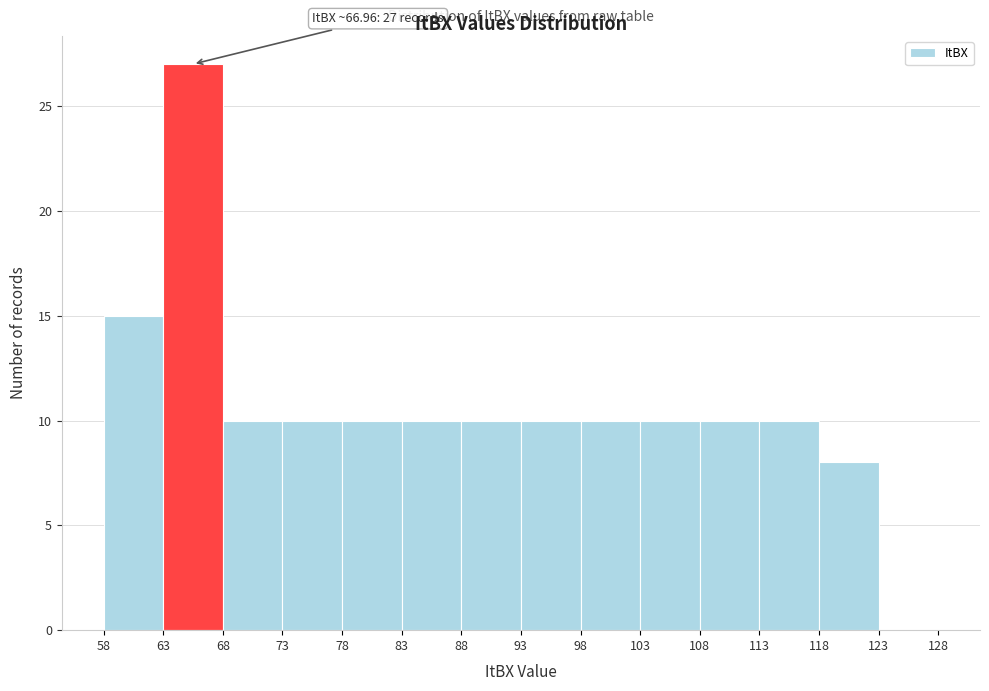

Which range on the x-axis has the tallest bar?

63 to 68